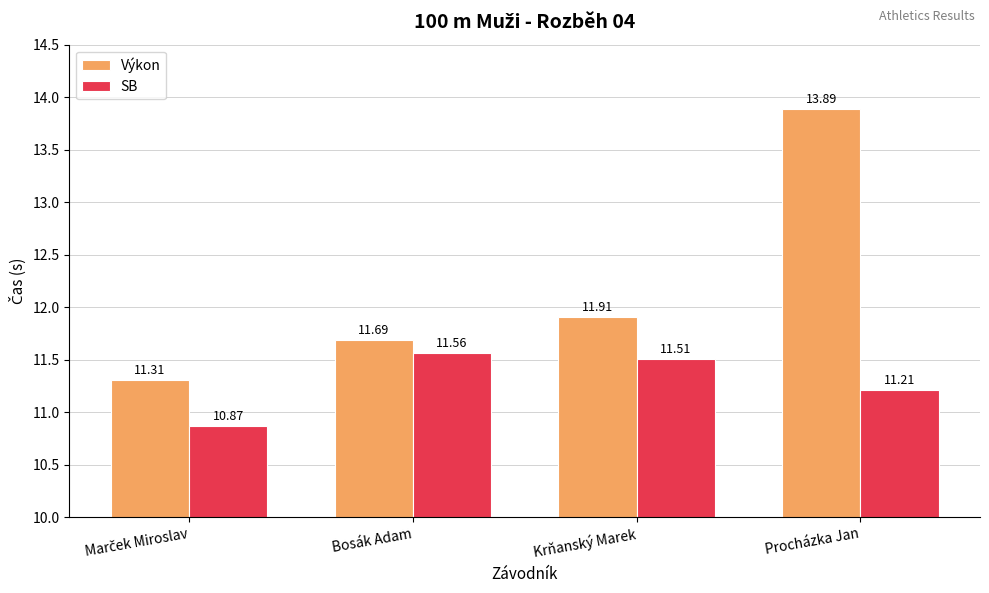

What are all the series names shown in the legend?

Výkon, SB